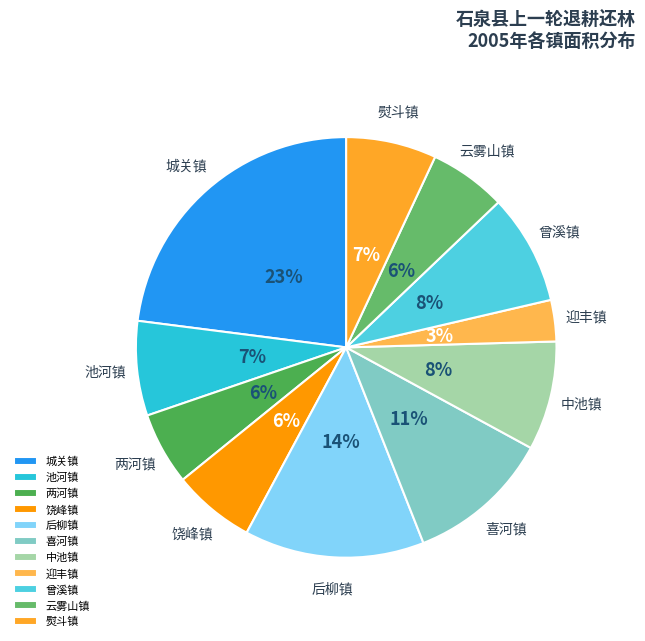

True or false: 喜河镇 accounts for 25% of the total.

False